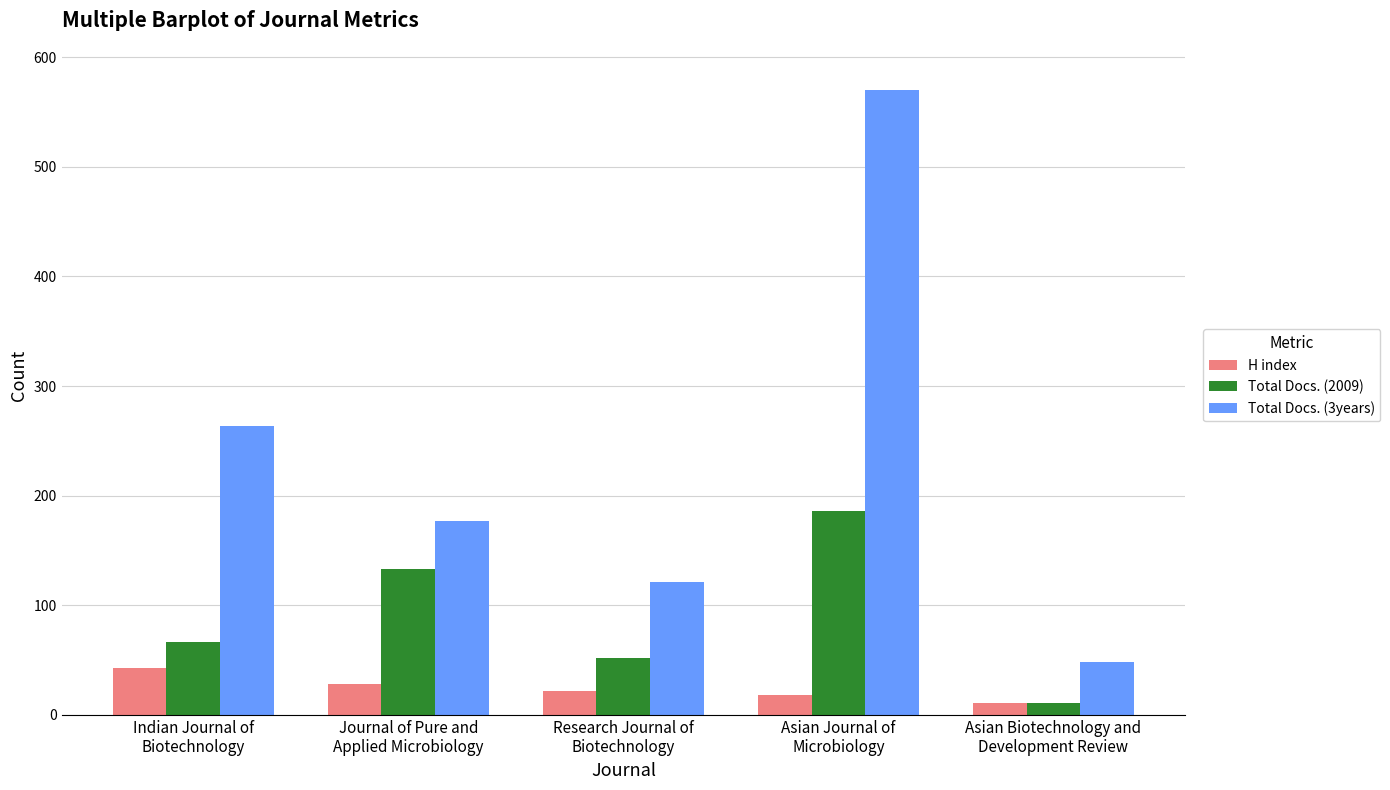

List the series in order of their peak value, highest first.

Total Docs. (3years), Total Docs. (2009), H index